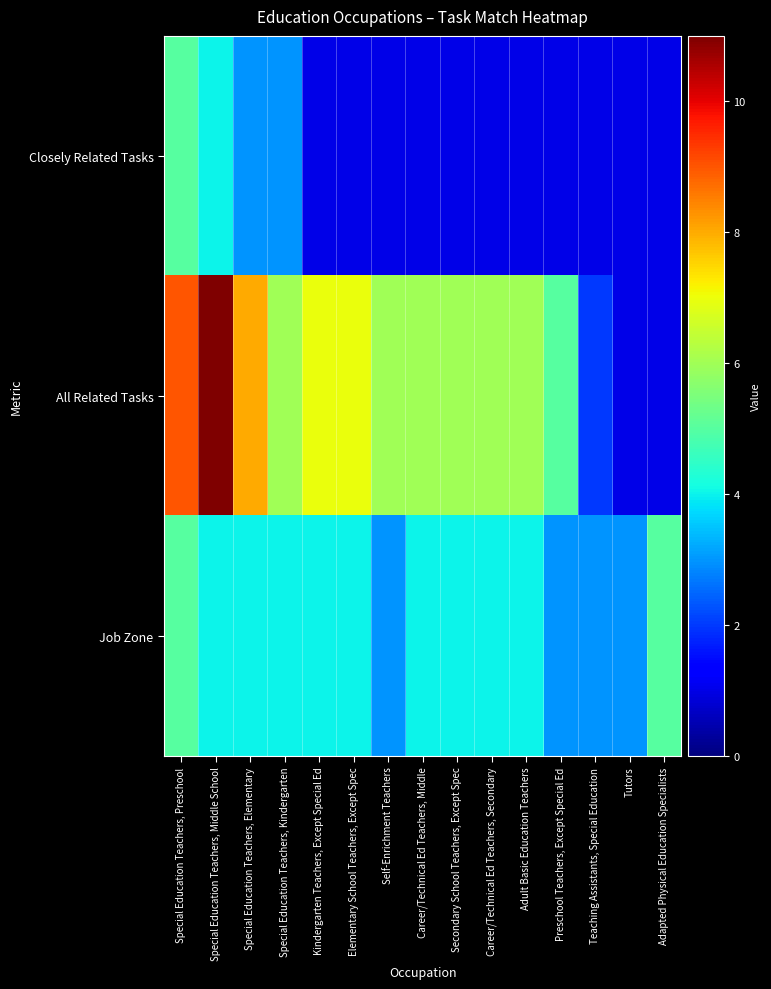

Reading left to right, what are all the values shown in this chart?

Closely Related Tasks: Special Education Teachers, Preschool=5	Special Education Teachers, Middle School=4	Special Education Teachers, Elementary=3	Special Education Teachers, Kindergarten=3	Kindergarten Teachers, Except Special Ed=1	Elementary School Teachers, Except Spec=1	Self-Enrichment Teachers=1	Career/Technical Ed Teachers, Middle=1	Secondary School Teachers, Except Spec=1	Career/Technical Ed Teachers, Secondary=1	Adult Basic Education Teachers=1	Preschool Teachers, Except Special Ed=1	Teaching Assistants, Special Education=1	Tutors=1	Adapted Physical Education Specialists=1
All Related Tasks: Special Education Teachers, Preschool=9	Special Education Teachers, Middle School=11	Special Education Teachers, Elementary=8	Special Education Teachers, Kindergarten=6	Kindergarten Teachers, Except Special Ed=7	Elementary School Teachers, Except Spec=7	Self-Enrichment Teachers=6	Career/Technical Ed Teachers, Middle=6	Secondary School Teachers, Except Spec=6	Career/Technical Ed Teachers, Secondary=6	Adult Basic Education Teachers=6	Preschool Teachers, Except Special Ed=5	Teaching Assistants, Special Education=2	Tutors=1	Adapted Physical Education Specialists=1
Job Zone: Special Education Teachers, Preschool=5	Special Education Teachers, Middle School=4	Special Education Teachers, Elementary=4	Special Education Teachers, Kindergarten=4	Kindergarten Teachers, Except Special Ed=4	Elementary School Teachers, Except Spec=4	Self-Enrichment Teachers=3	Career/Technical Ed Teachers, Middle=4	Secondary School Teachers, Except Spec=4	Career/Technical Ed Teachers, Secondary=4	Adult Basic Education Teachers=4	Preschool Teachers, Except Special Ed=3	Teaching Assistants, Special Education=3	Tutors=3	Adapted Physical Education Specialists=5